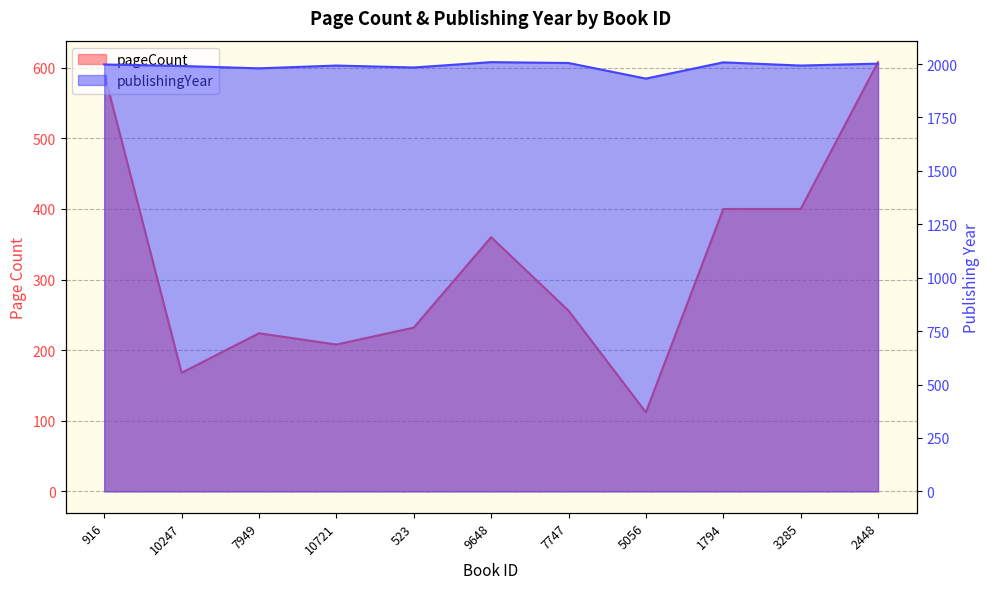

At which label does publishingYear reach its peak?

9648